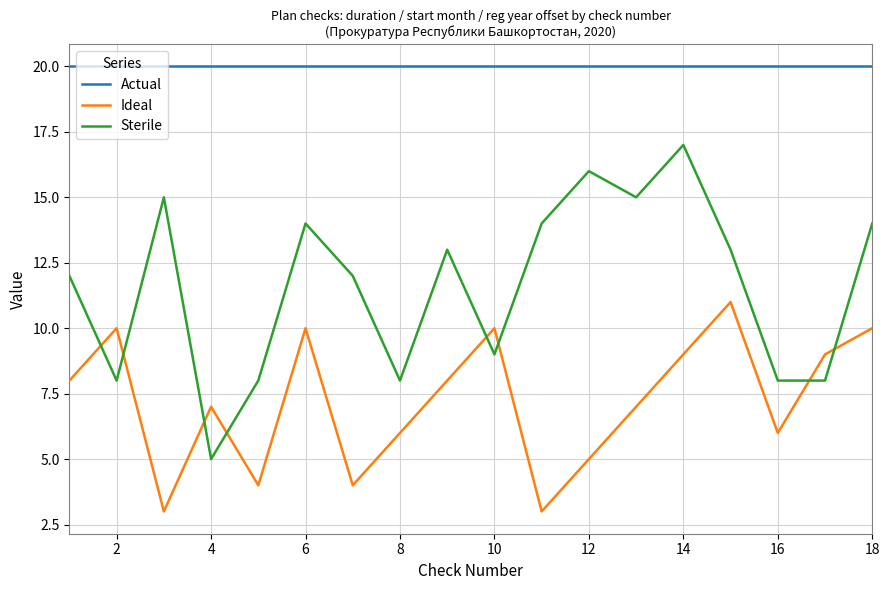

True or false: Ideal and Sterile intersect in this chart.

True